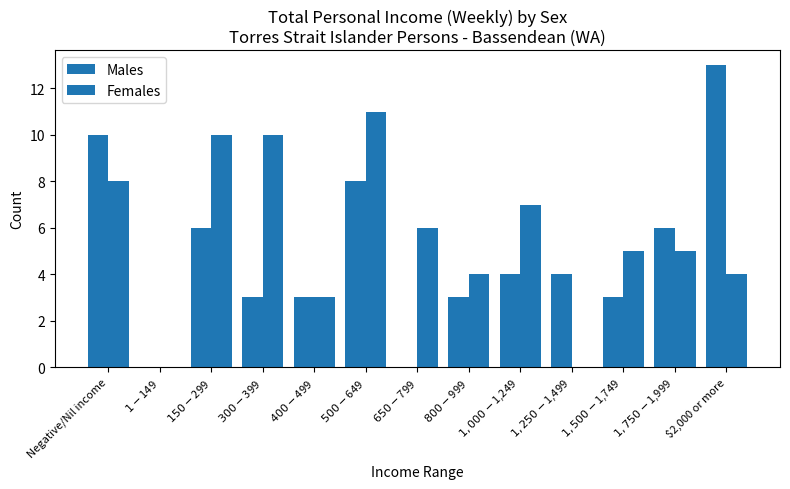

Are the bars horizontal?

No